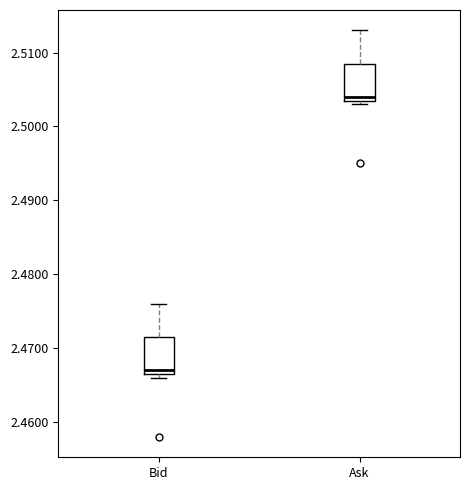

Reading left to right, read every box against the y-axis: the position of its median line, the range the box covers, and the ends of its whiskers. The values are not printed on the chart, so give them approximately, as read against the axis.

Bid: median 2.467 (just above the box's lower edge), box 2.467 to 2.472, whiskers 2.466 to 2.476
Ask: median 2.504 (just above the box's lower edge), box 2.504 to 2.509, whiskers 2.503 to 2.513